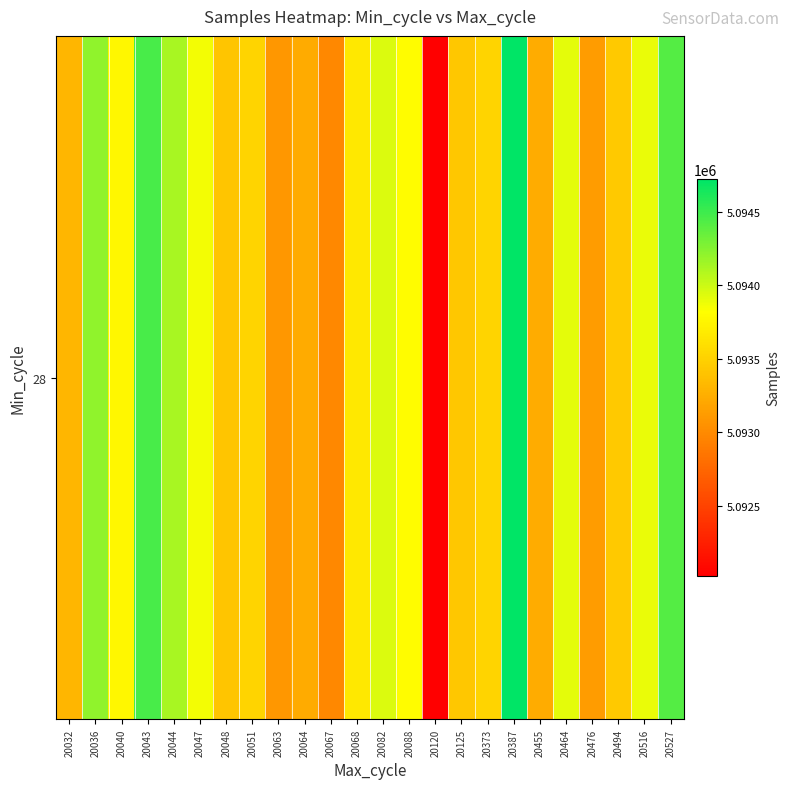

What is the average value?

5093632